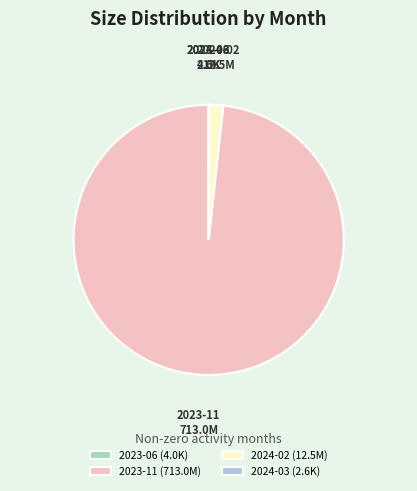

True or false: 2024-02 accounts for 2% of the total.

True